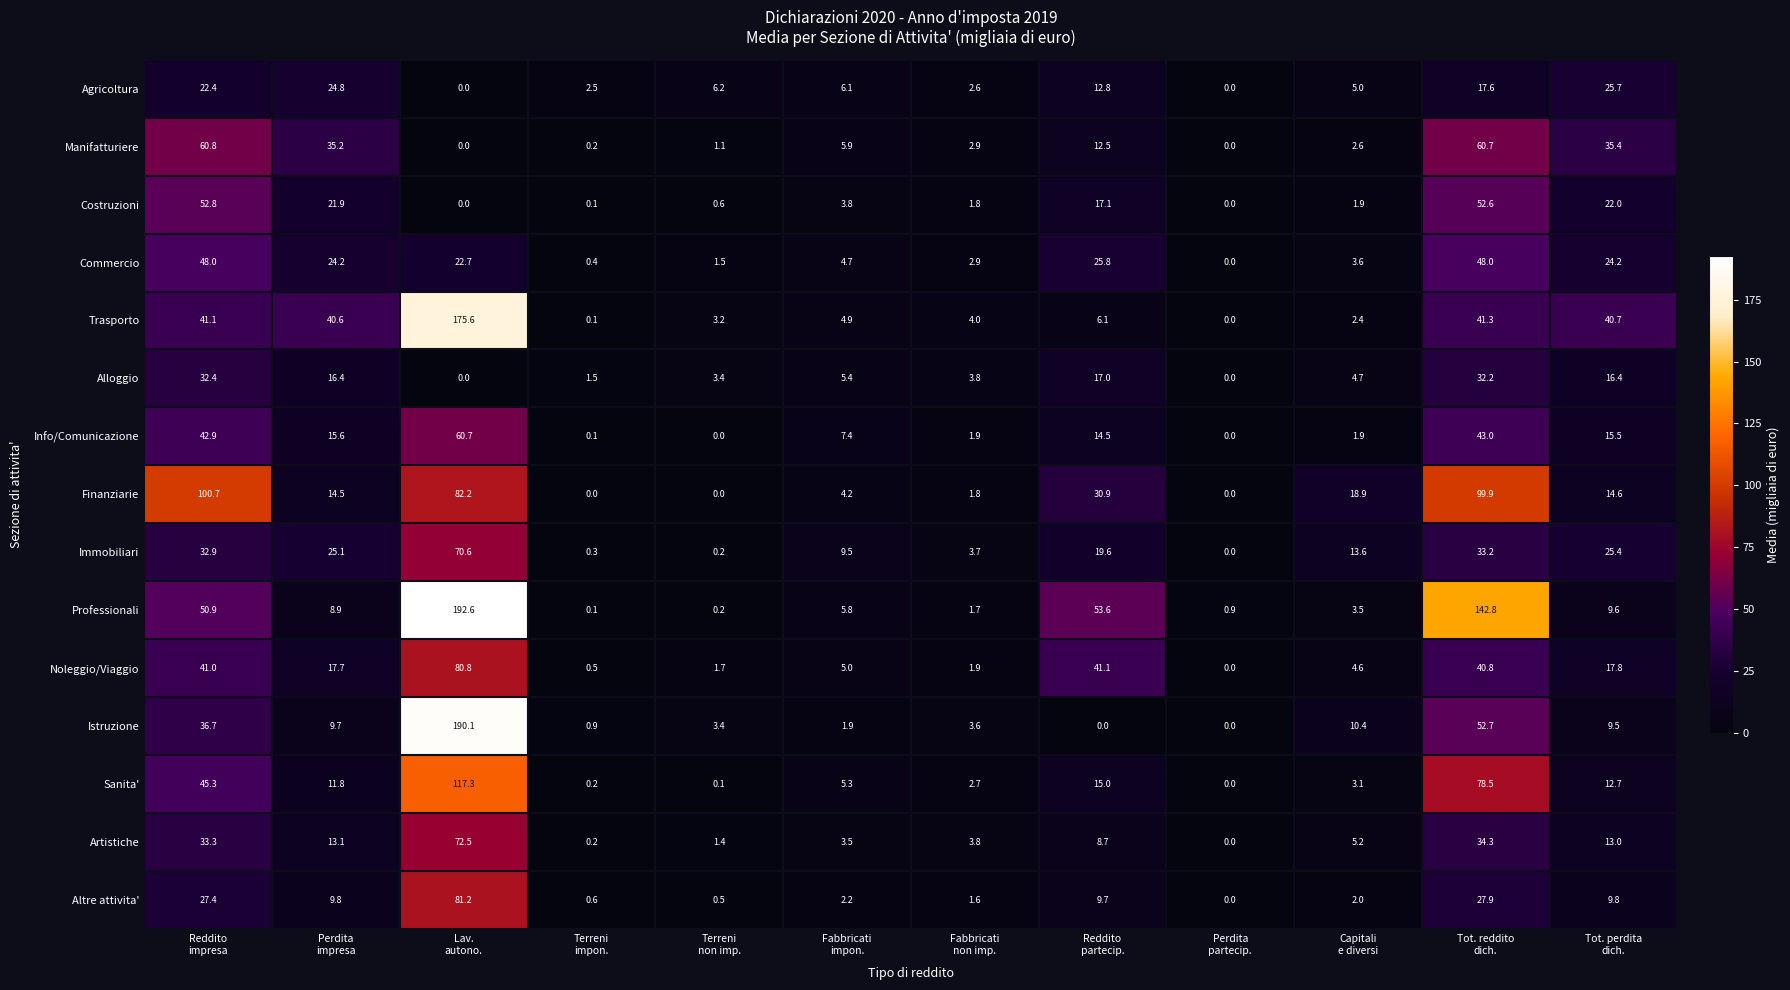

What is the difference between the second highest and minimum values in the Noleggio/Viaggio series?

41.1